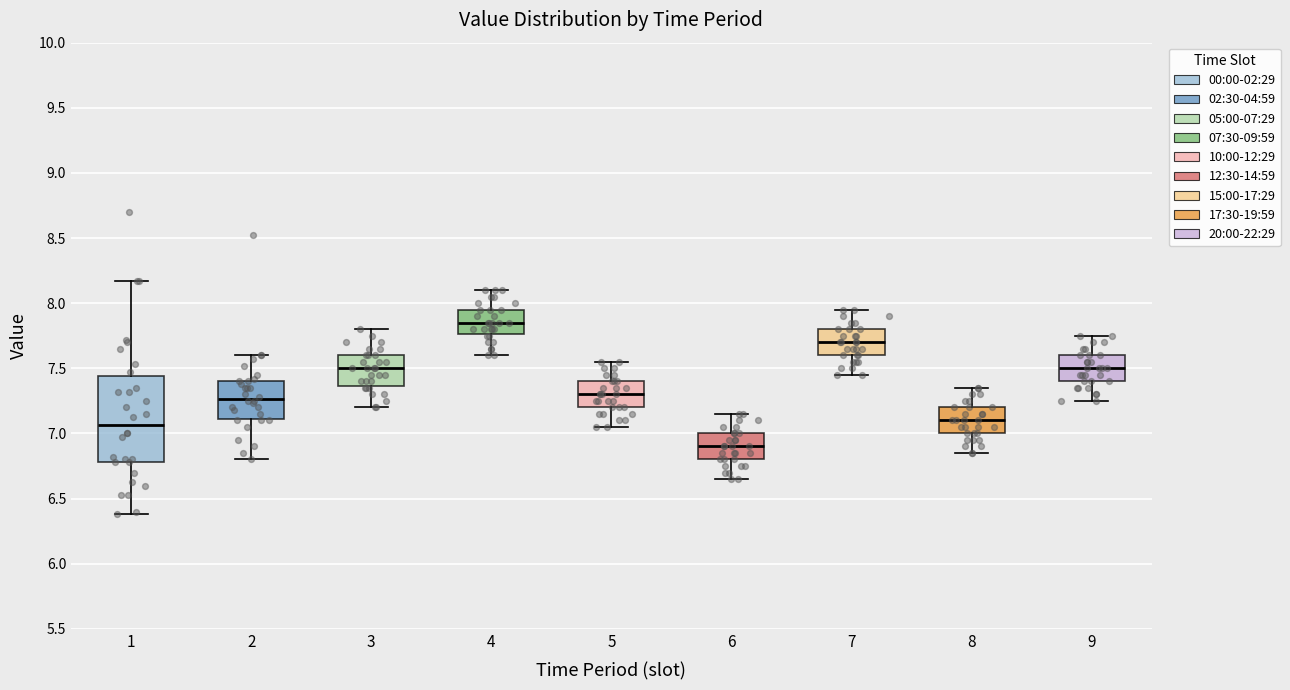

Which box's median line is the highest?

4